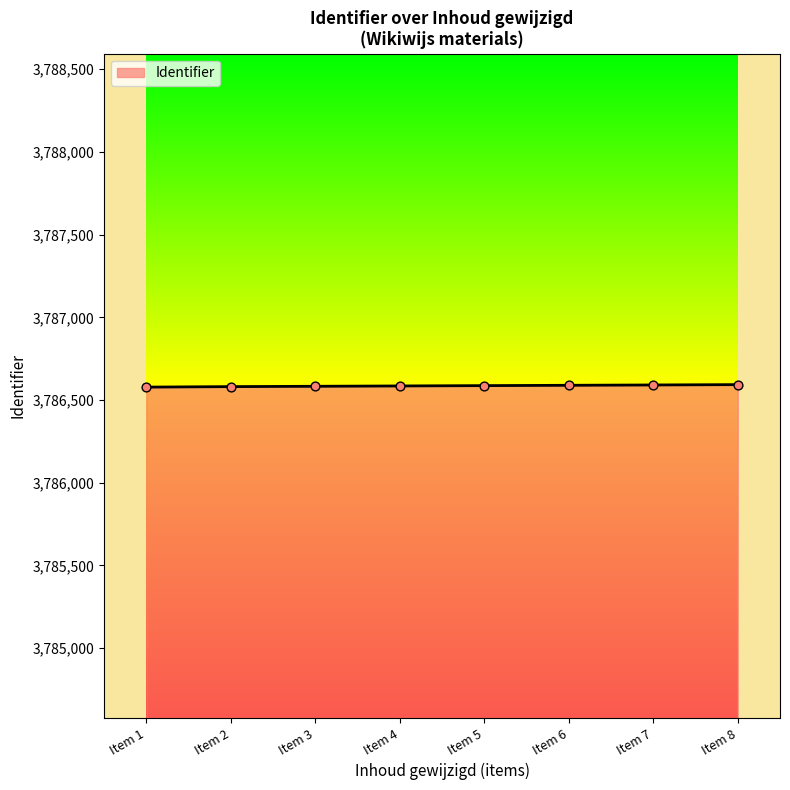

What is the ratio of the value at Item 1 to the value at Item 2?

1.0